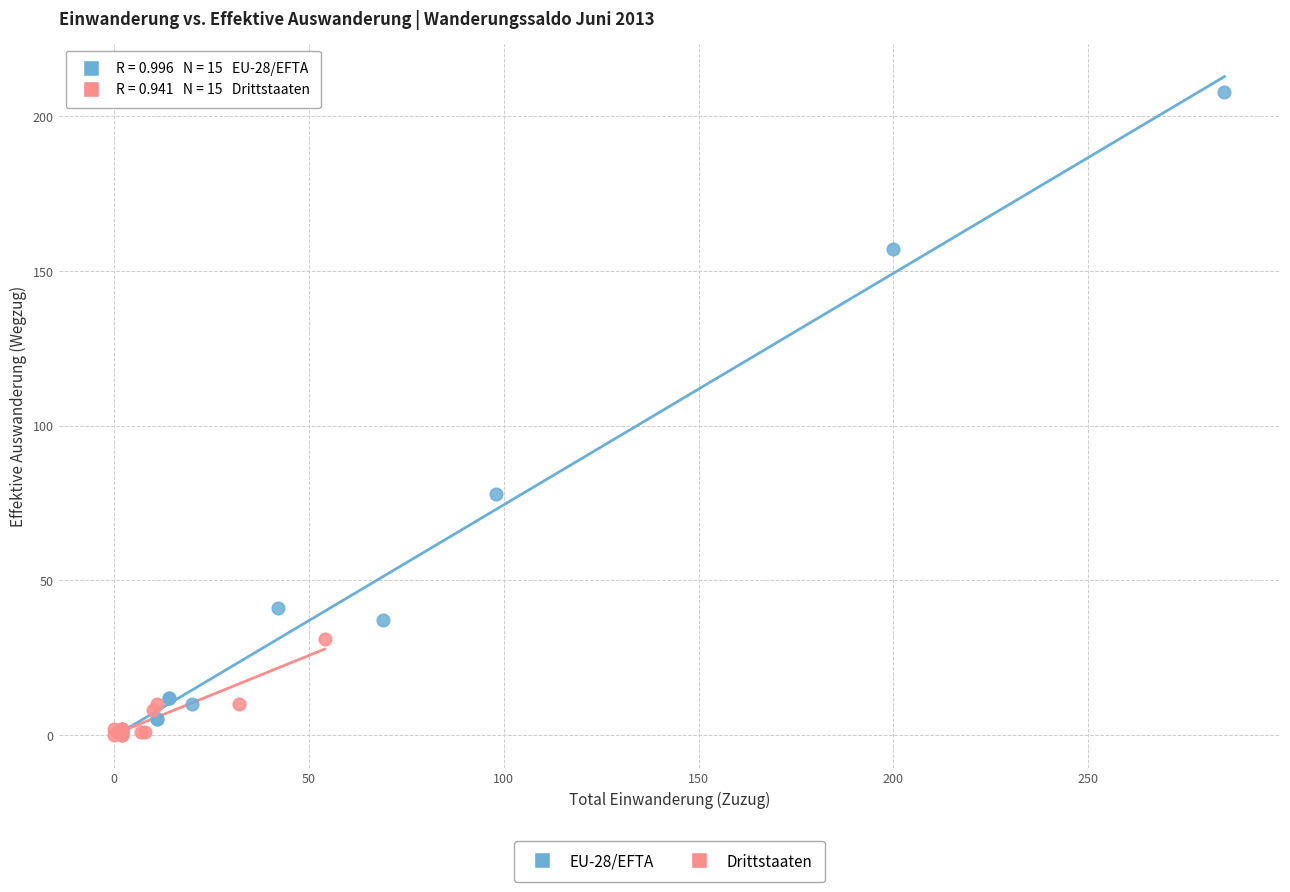

Which series has the largest Y range (max minus min)?

EU-28/EFTA